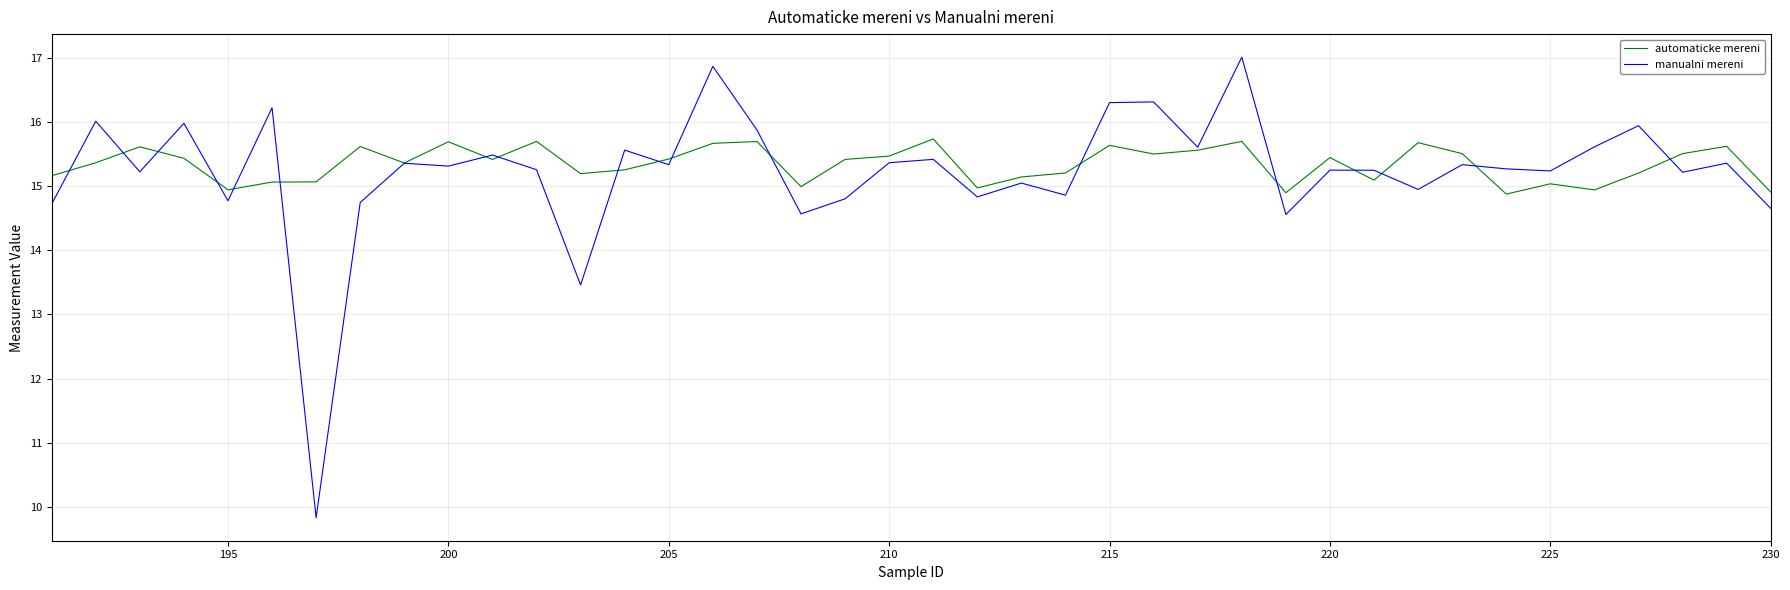

Which series has the largest range (max minus min)?

manualni mereni